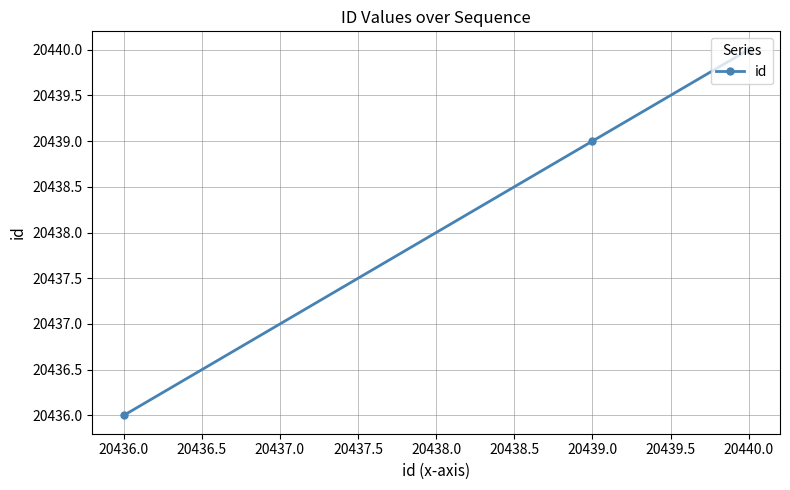

How many series are shown in this chart?

1